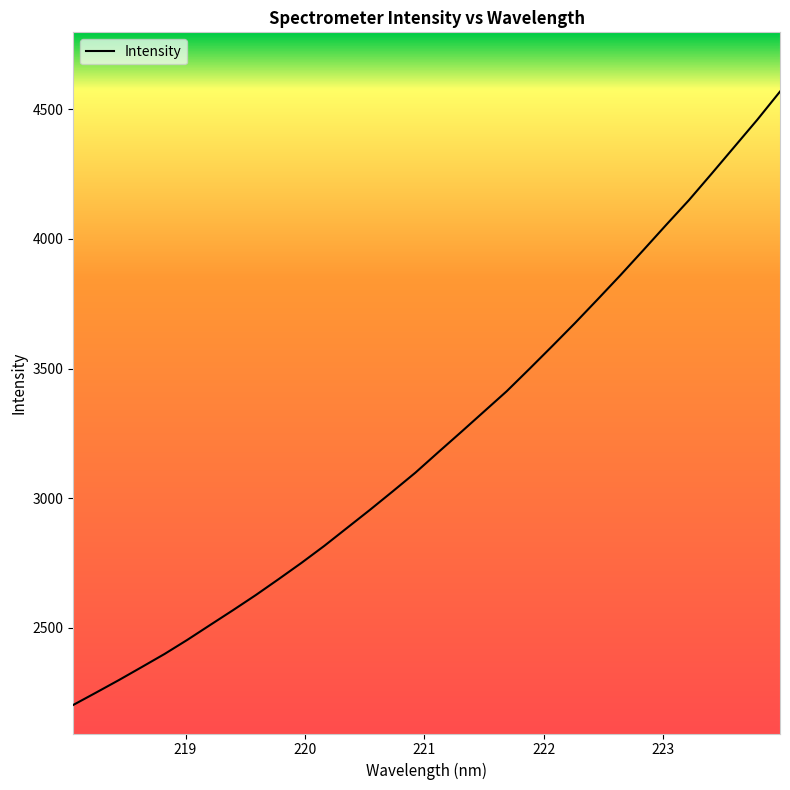

What is the difference between the maximum and minimum values?

2364.6